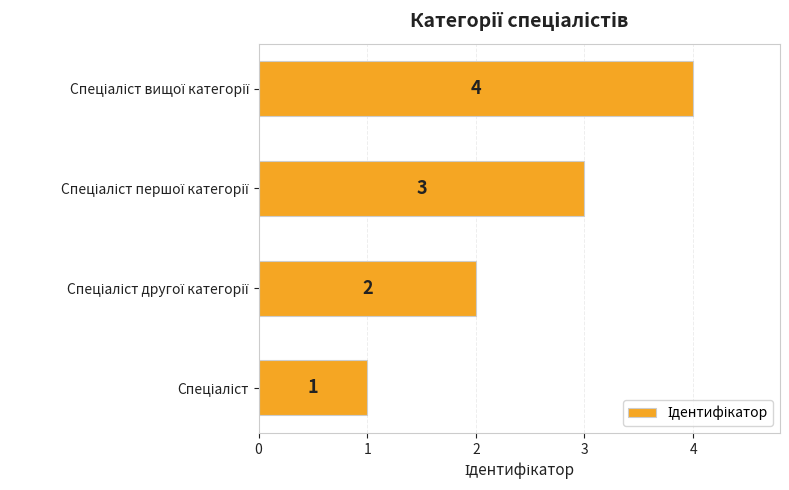

What is the greatest value displayed?

4